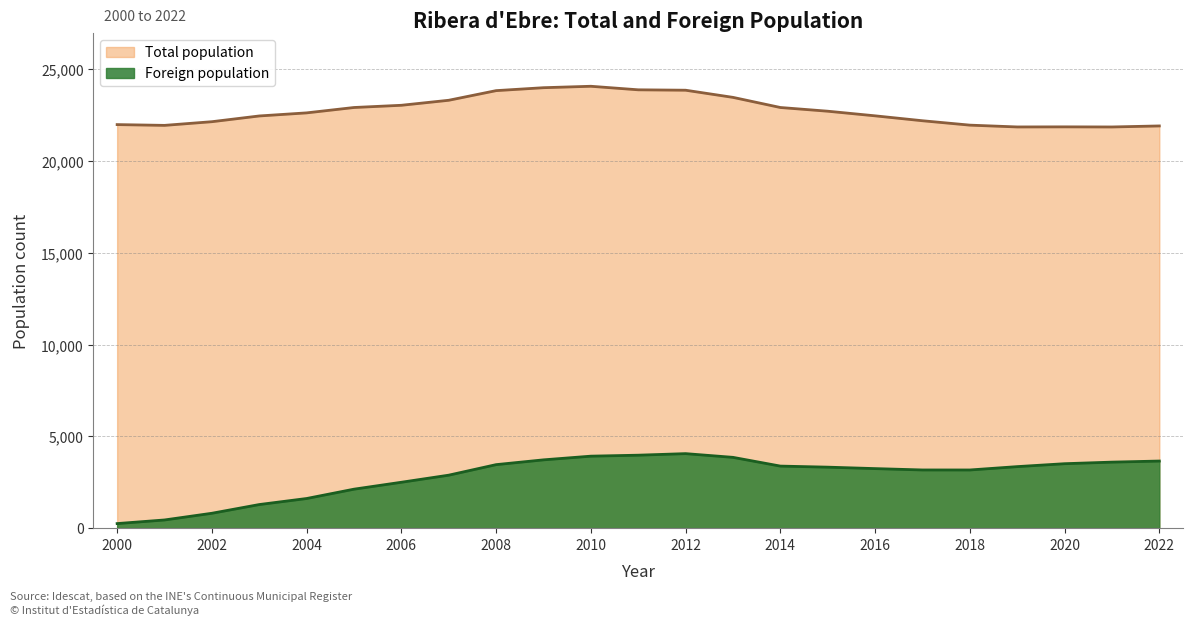

In Total population, how many points are lower than both neighbors (excluding endpoints)?

3